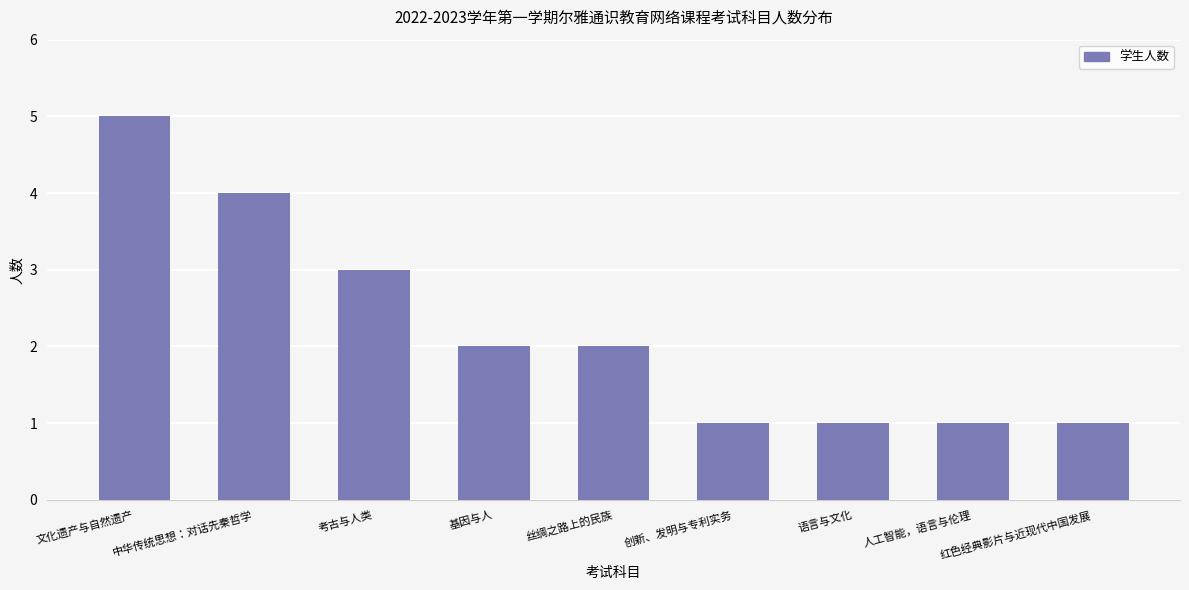

What is the average value?

2